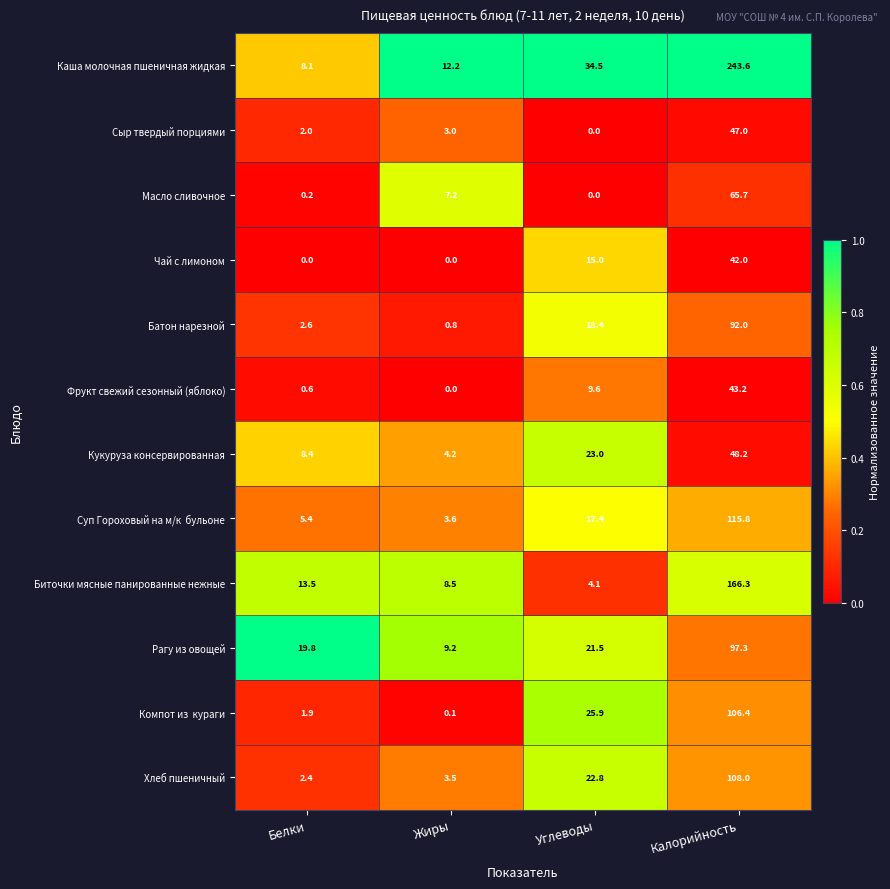

Which series has the widest spread of values?

Каша молочная пшеничная жидкая